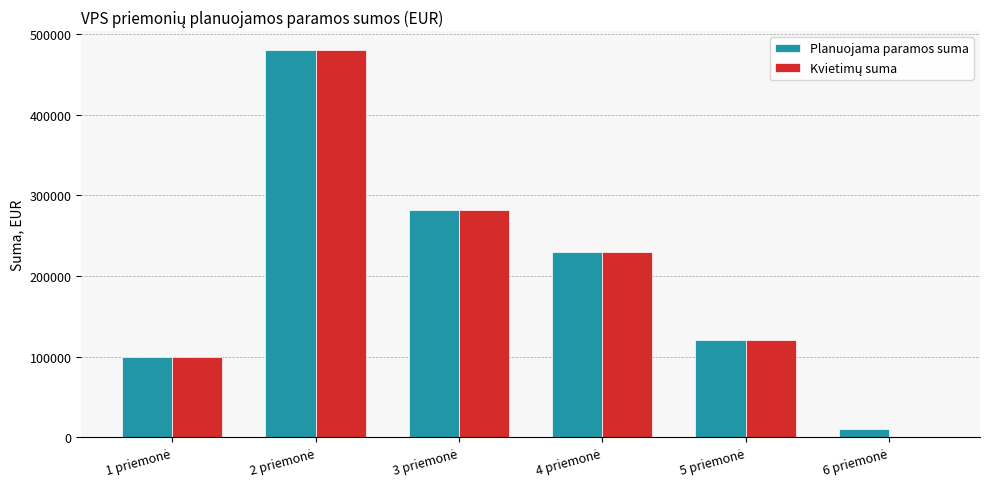

List the series in order of their peak value, highest first.

Planuojama paramos suma, Kvietimų suma